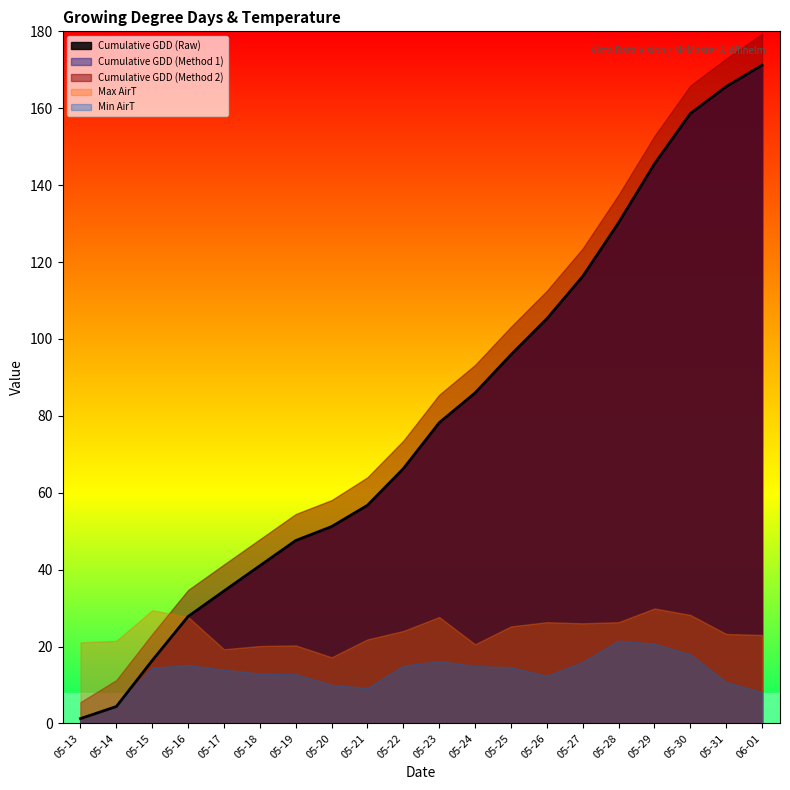

True or false: Max AirT has a value of 46.1 at 05-29.

False